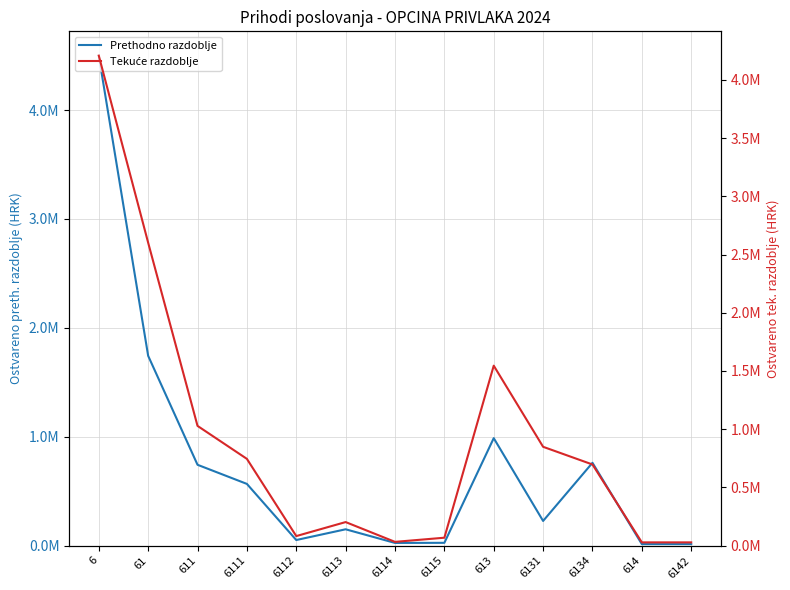

At which category is the sum across all series the highest?

6